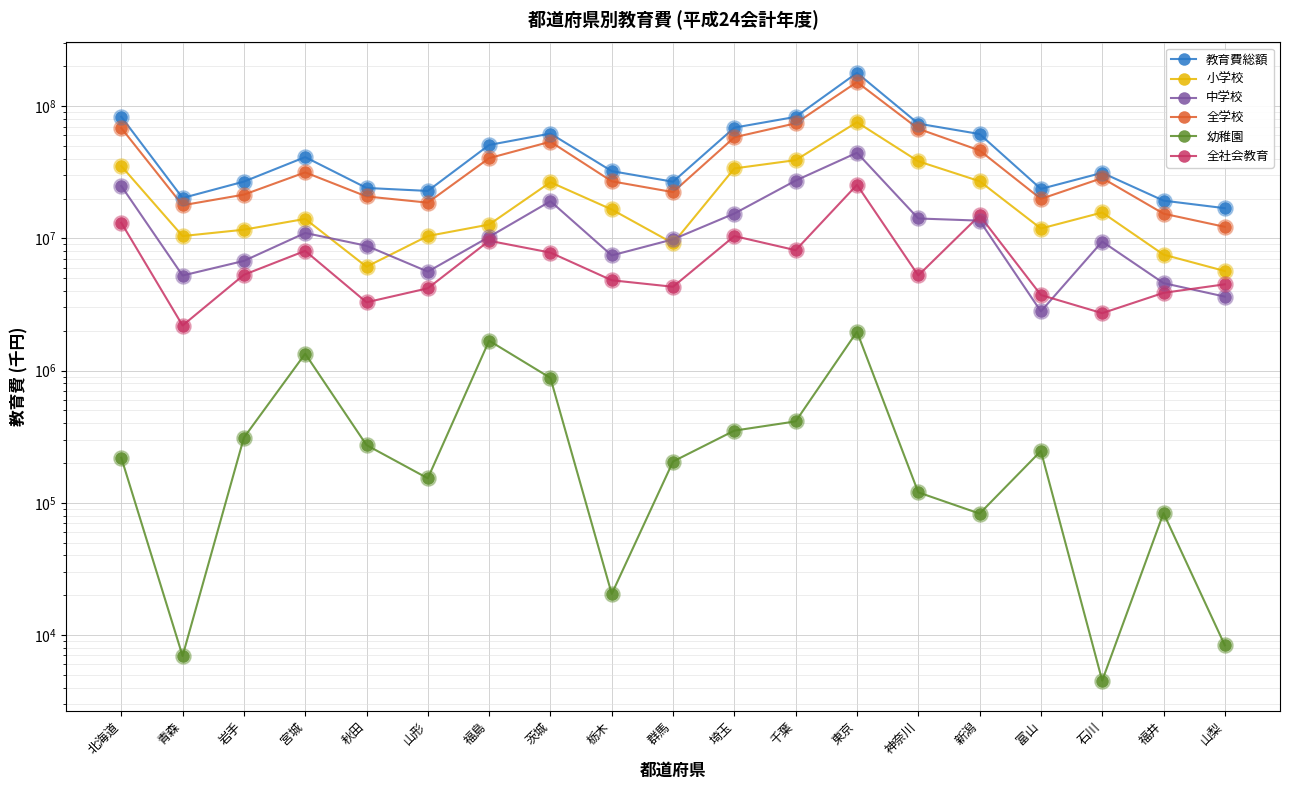

At how many categories does at least one series exceed 119390004?

1